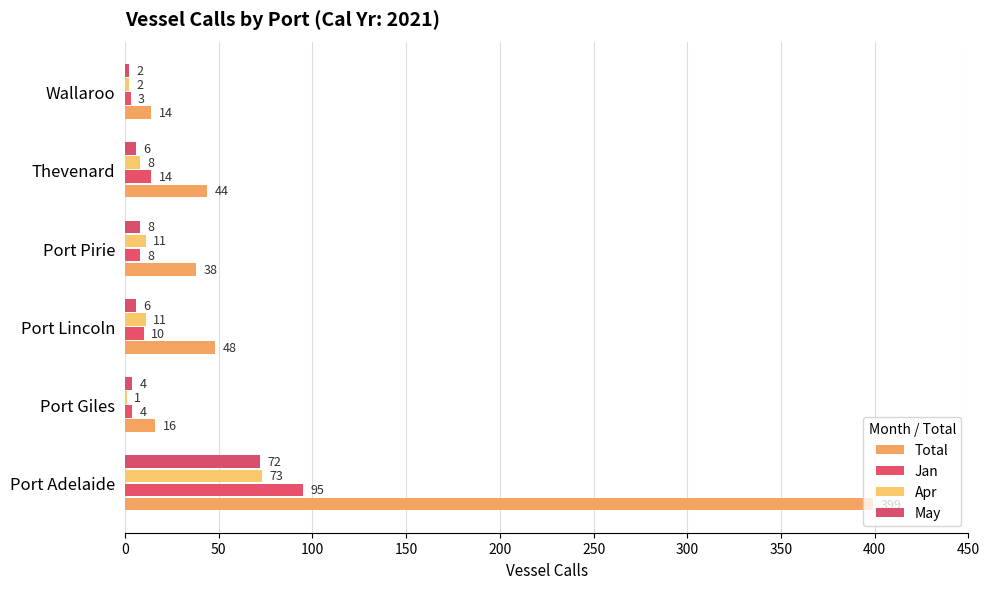

Which series has the largest total across all categories?

Total